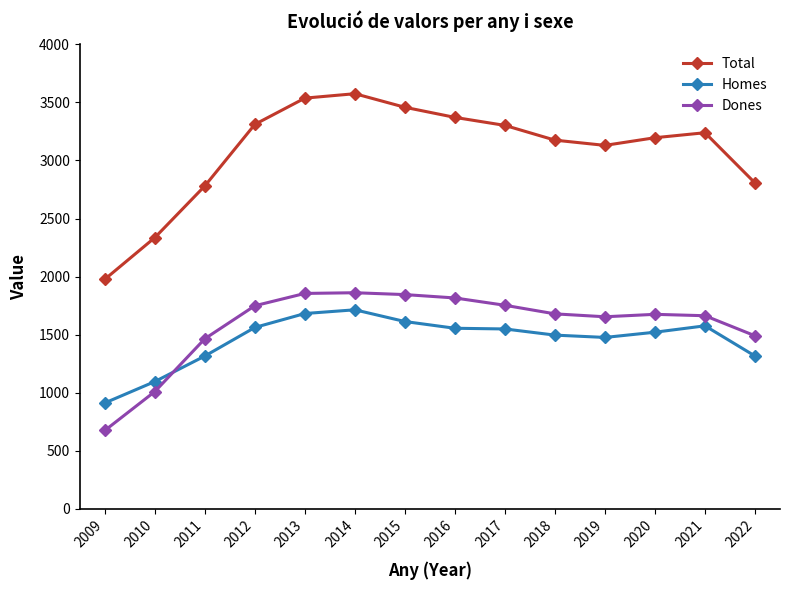

What is the maximum value for Homes?

1714.0